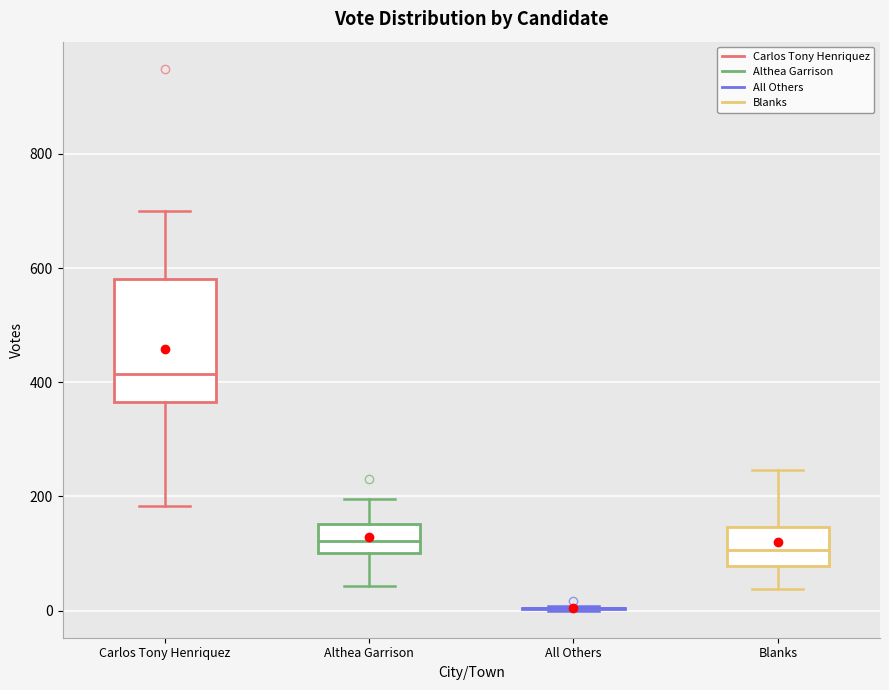

Which box is the tallest, from its lower edge to its upper edge?

Carlos Tony Henriquez